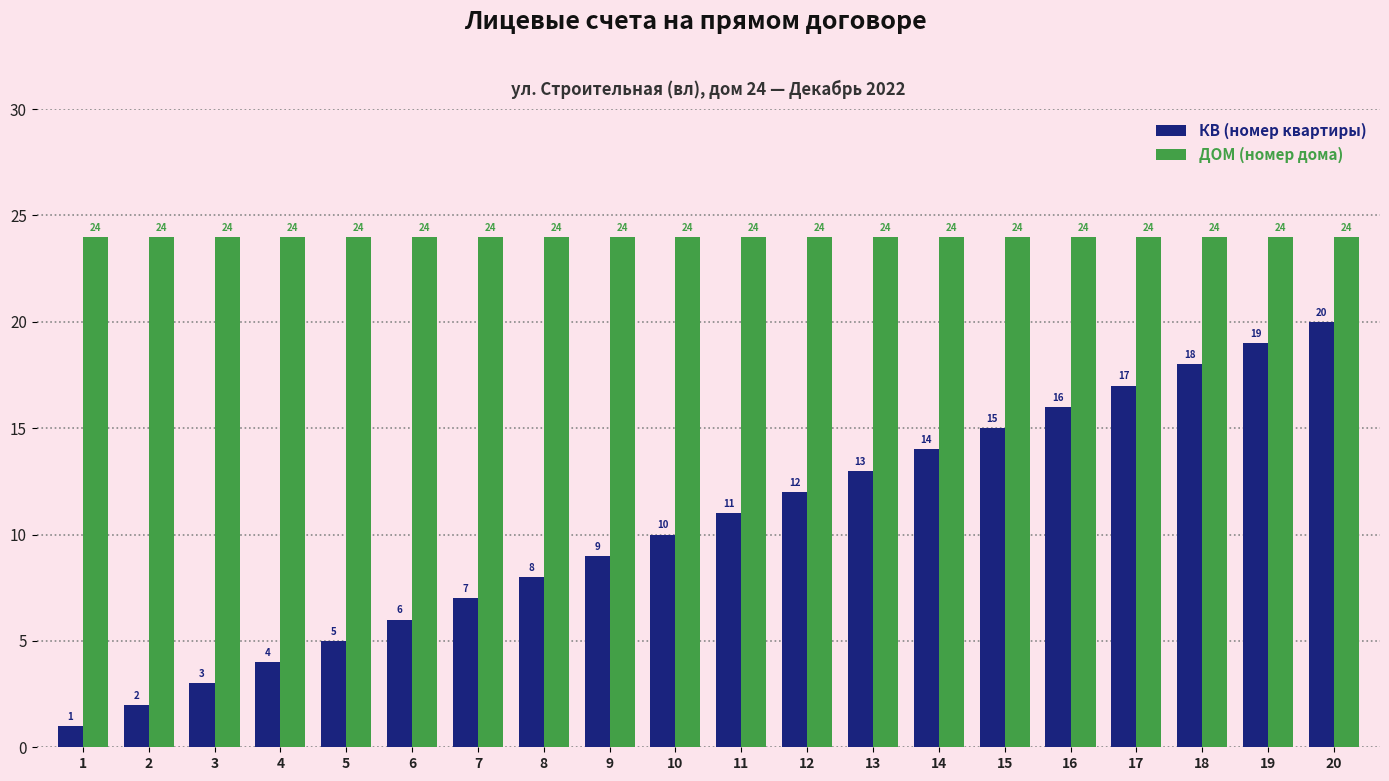

Rank the series at 6 from lowest to highest value.

КВ (номер квартиры), ДОМ (номер дома)